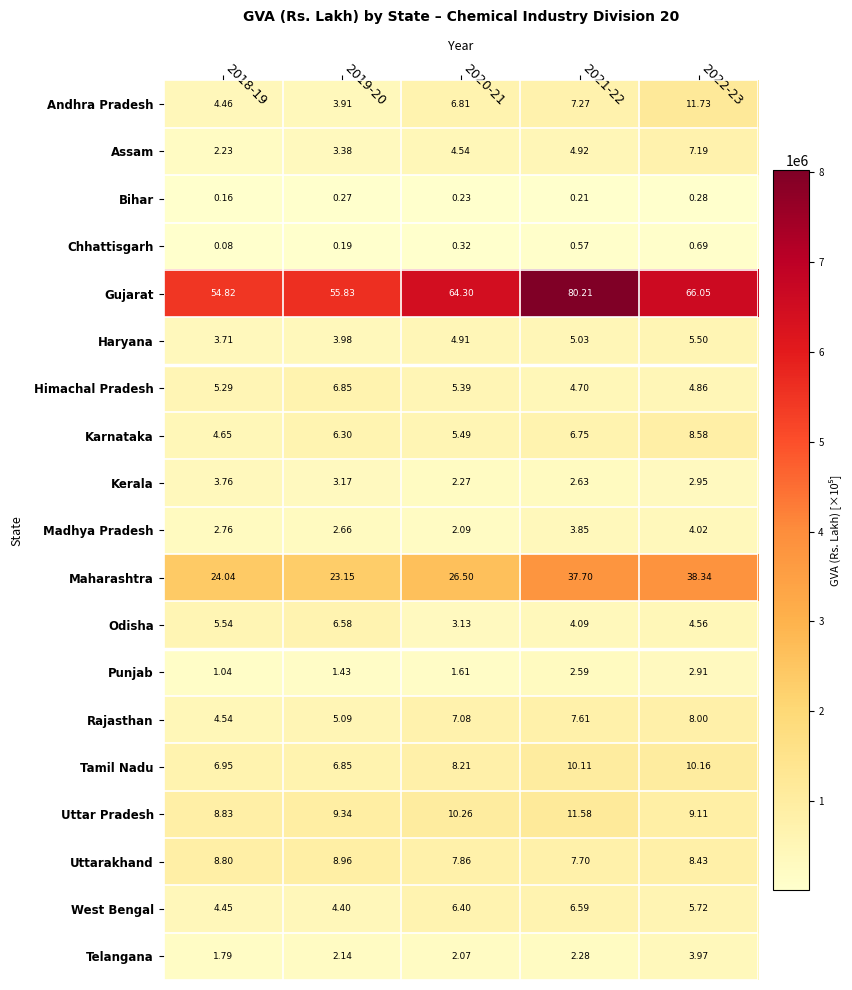

Is the value of Maharashtra at 2022-23 greater than the value of Punjab at 2021-22?

Yes